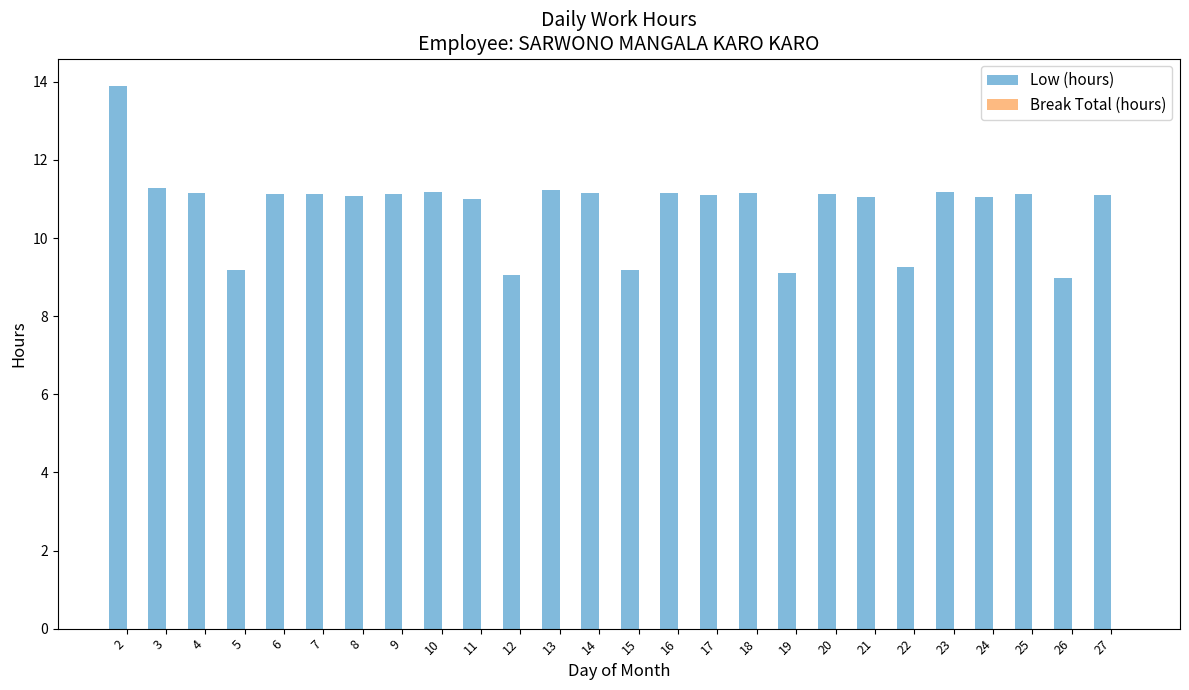

The chart shows a value of 11.1 at 21. True or false?

True